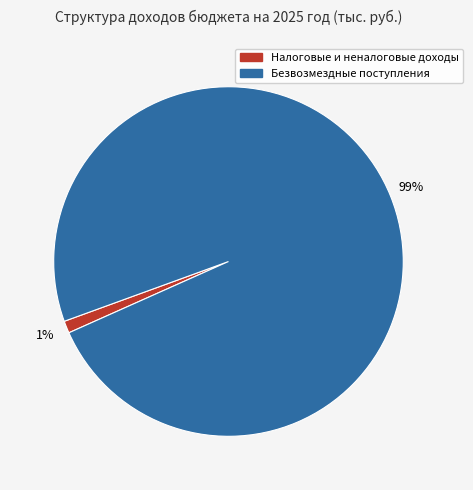

To the nearest percent, what is the combined percentage of Безвозмездные поступления and Налоговые и неналоговые доходы?

100%